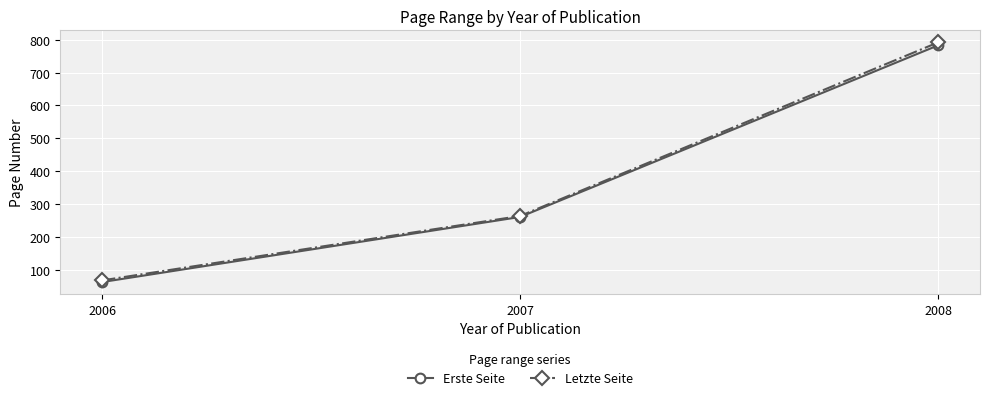

Is the value of Erste Seite at 2007 greater than the value of Letzte Seite at 2008?

No